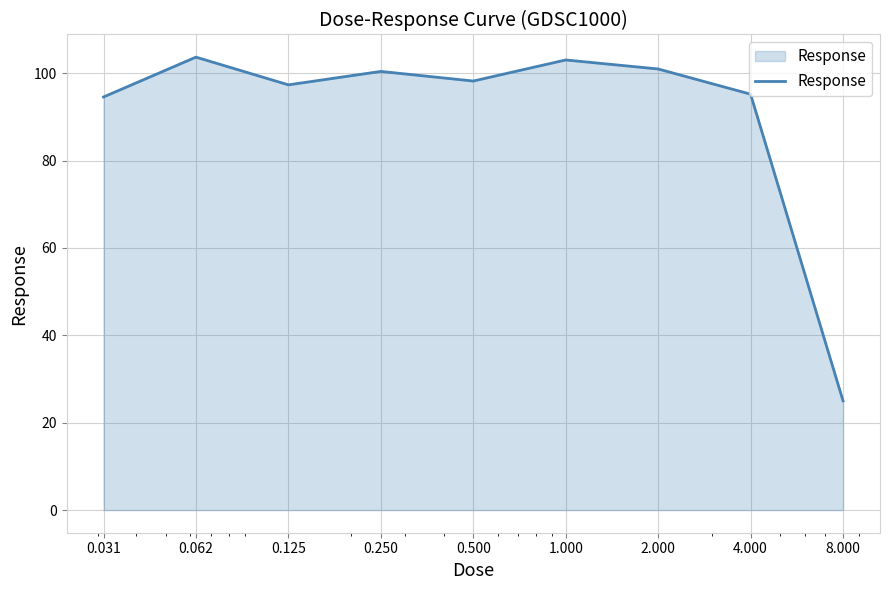

What is the smallest value displayed?

25.0